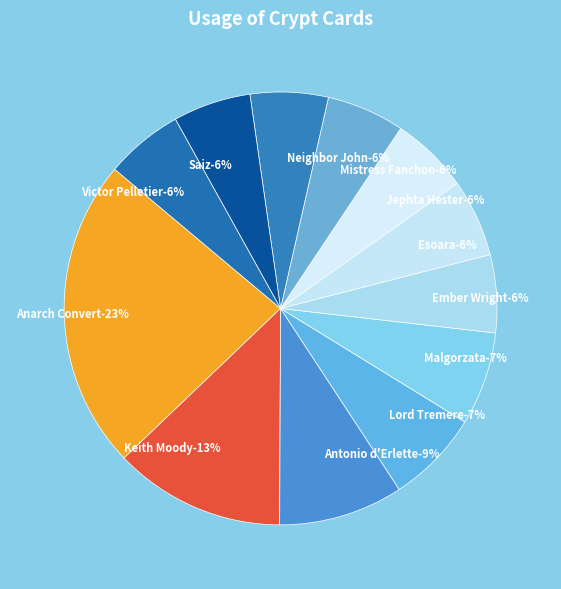

Which category has the smallest portion of the pie?

Ember Wright